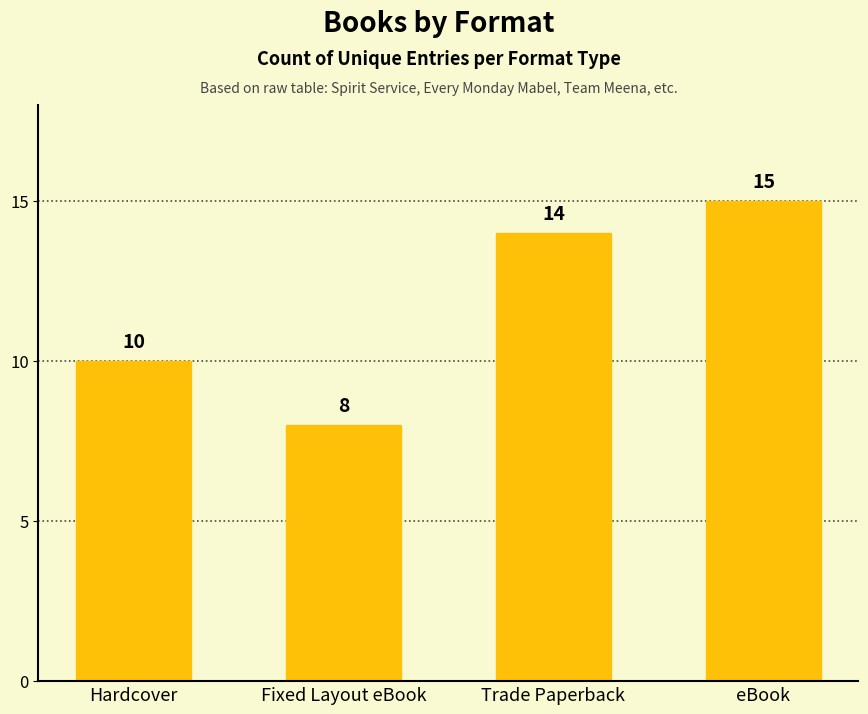

What is the label of the 3rd bar from the right?

Fixed Layout eBook